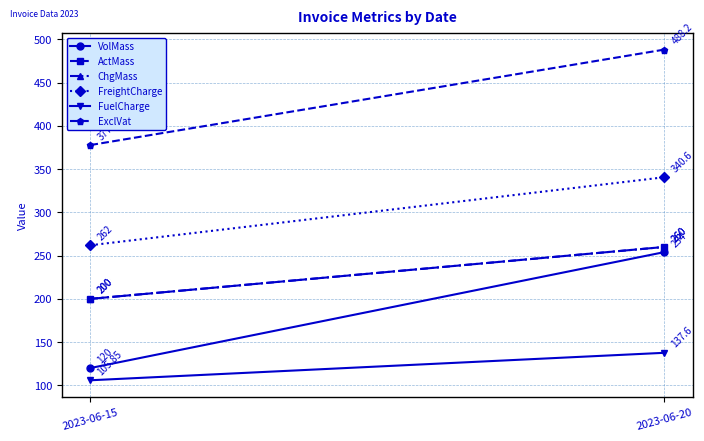

What are all the series names shown in the legend?

VolMass, ActMass, ChgMass, FreightCharge, FuelCharge, ExclVat